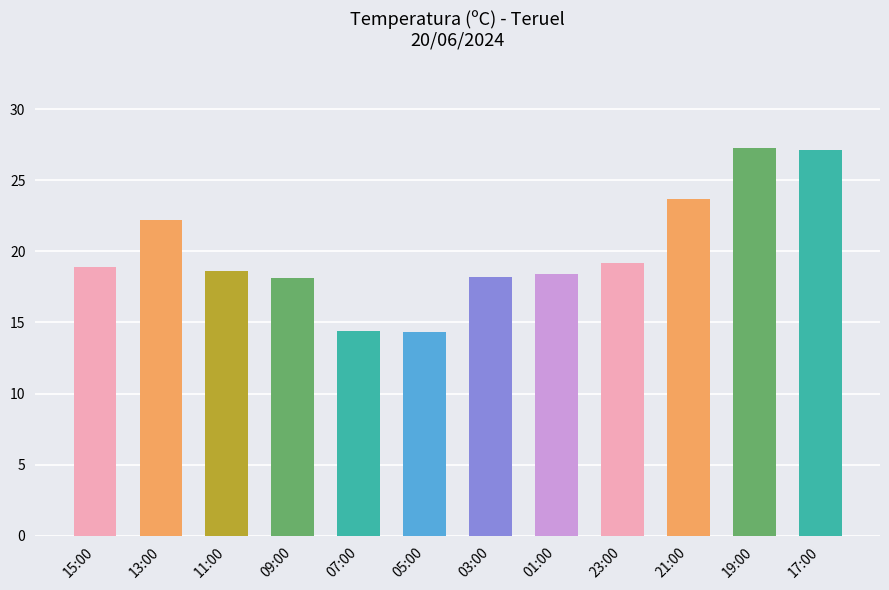

What is the average value?

20.2